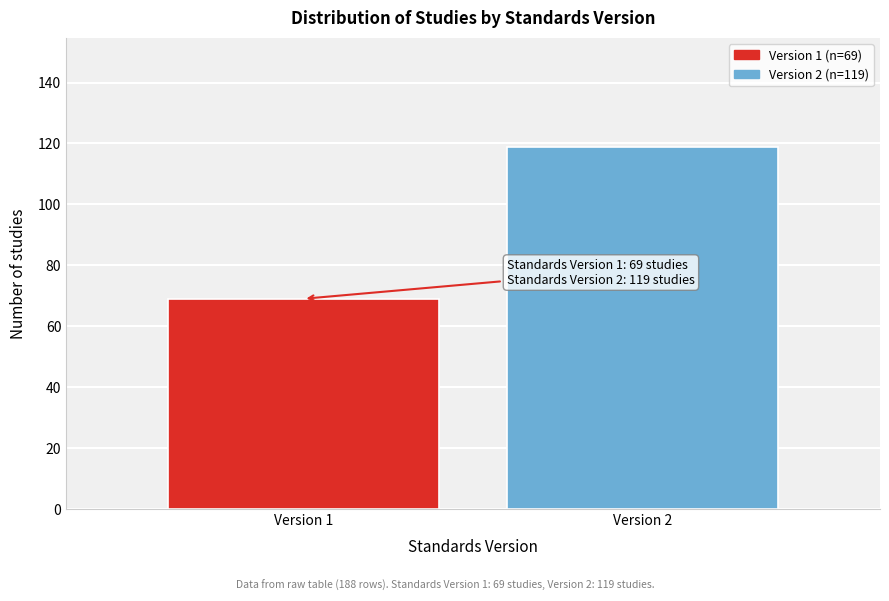

Reading left to right, list all the values displayed in this chart.

69	119